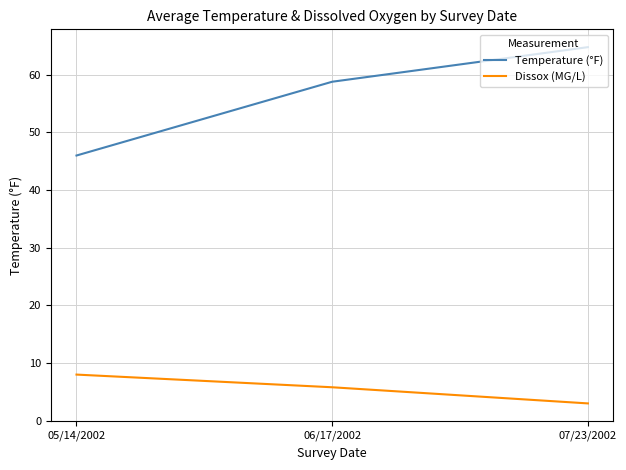

What is the minimum value shown in the chart?

3.0